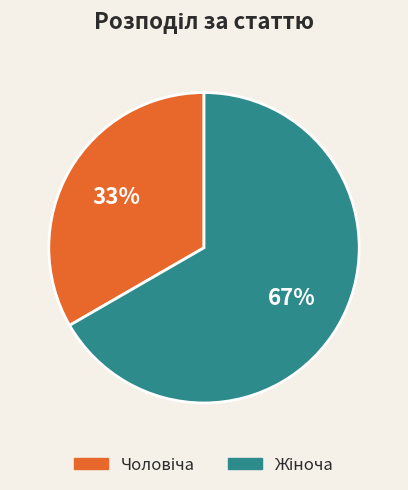

Does any single category account for the majority?

Yes